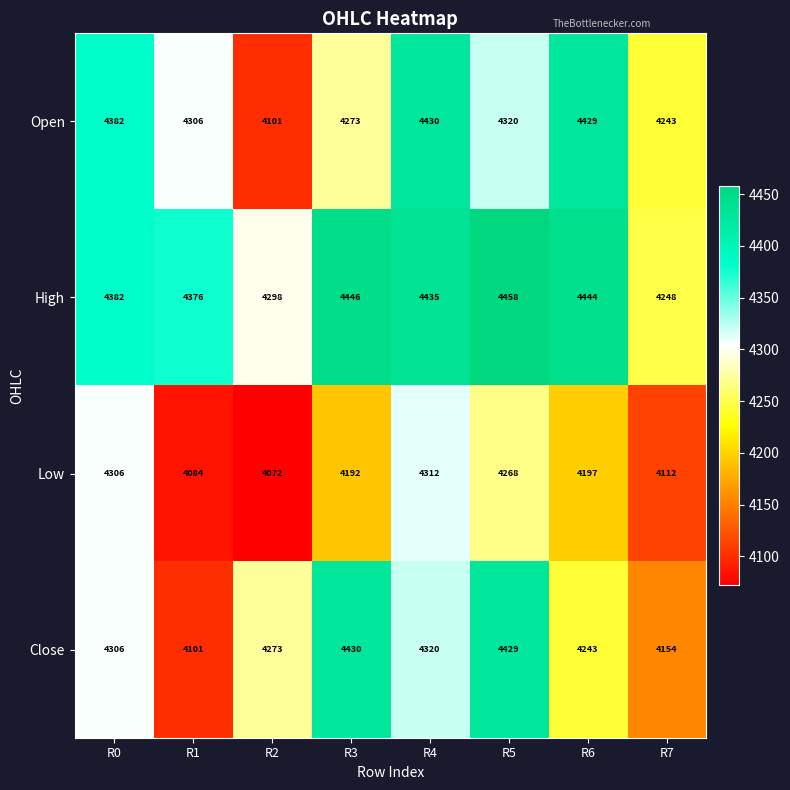

Rank the series at R6 from highest to lowest value.

High, Open, Close, Low